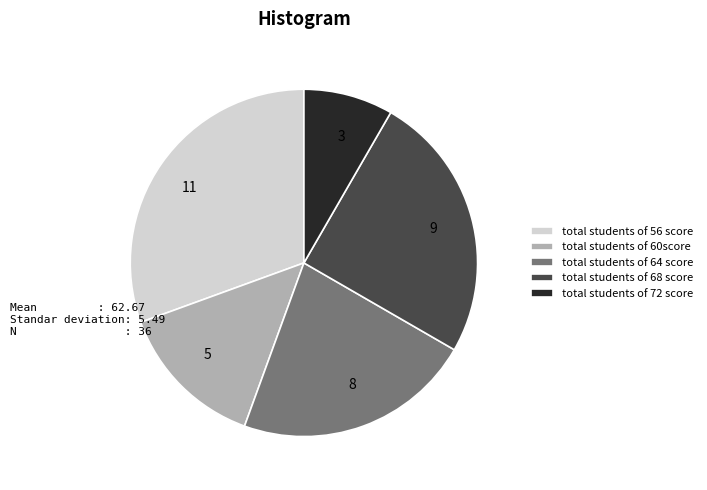

Is it true that 11 is 42% of the pie?

False